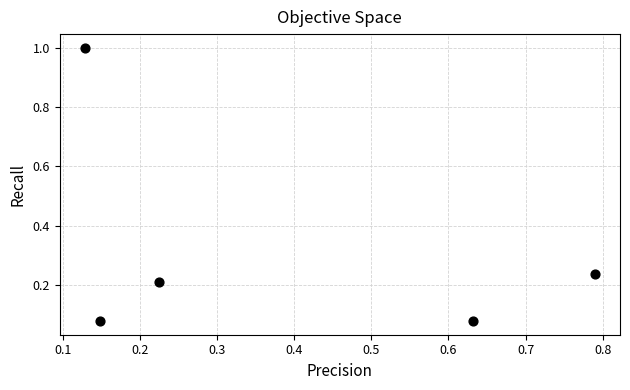

What is the range of X values (max minus min)?

0.7